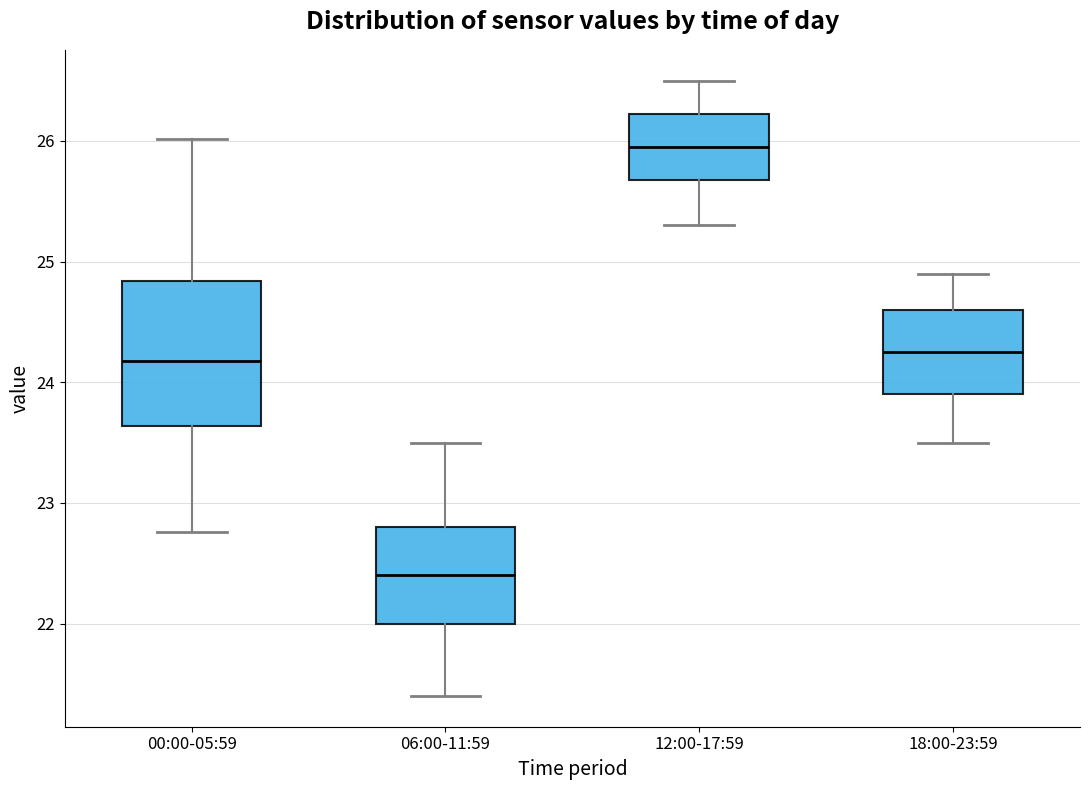

Reading left to right, read every box against the y-axis: the position of its median line, the range the box covers, and the ends of its whiskers. The values are not printed on the chart, so give them approximately, as read against the axis.

00:00-05:59: median 24.2, box 23.6 to 24.8, whiskers 22.8 to 26.0
06:00-11:59: median 22.4, box 22.0 to 22.8, whiskers 21.4 to 23.5
12:00-17:59: median 26.0, box 25.7 to 26.2, whiskers 25.3 to 26.5
18:00-23:59: median 24.3, box 23.9 to 24.6, whiskers 23.5 to 24.9